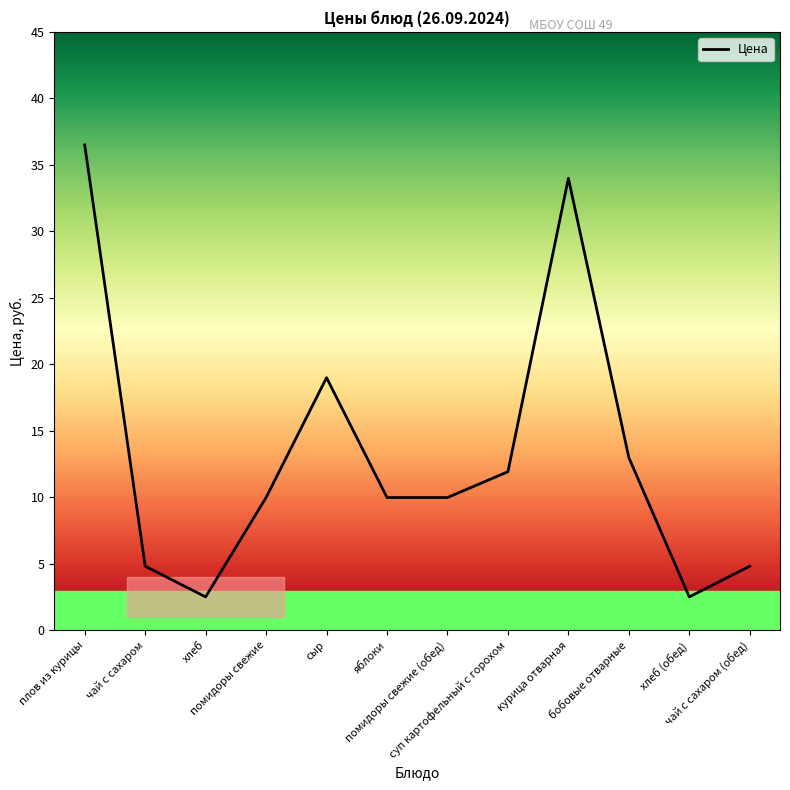

Approximately how many times larger is the value at плов из курицы compared to курица отварная?

1.1